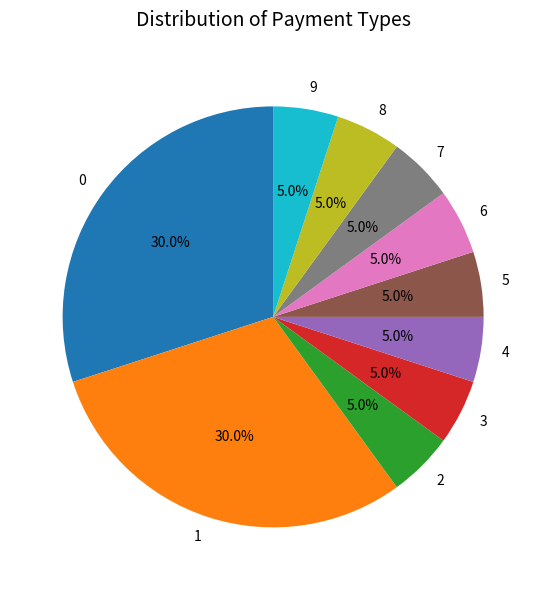

Is 9 the majority of the pie?

No